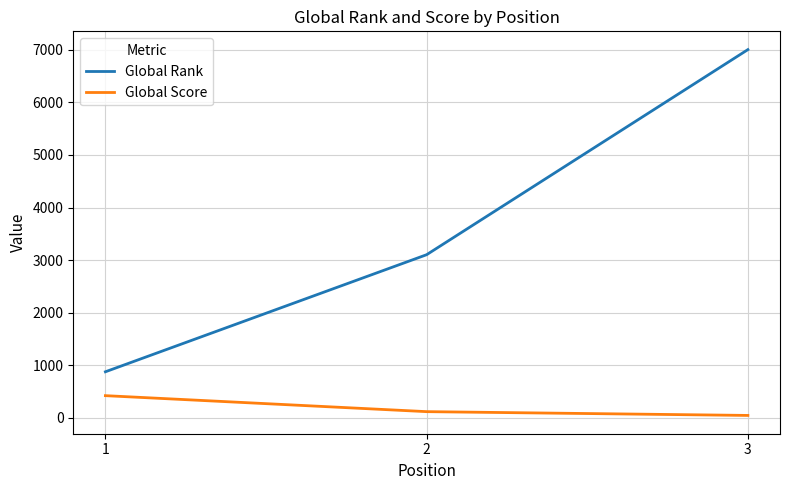

What value does the Global Rank series have at 1, to the nearest 100?

900